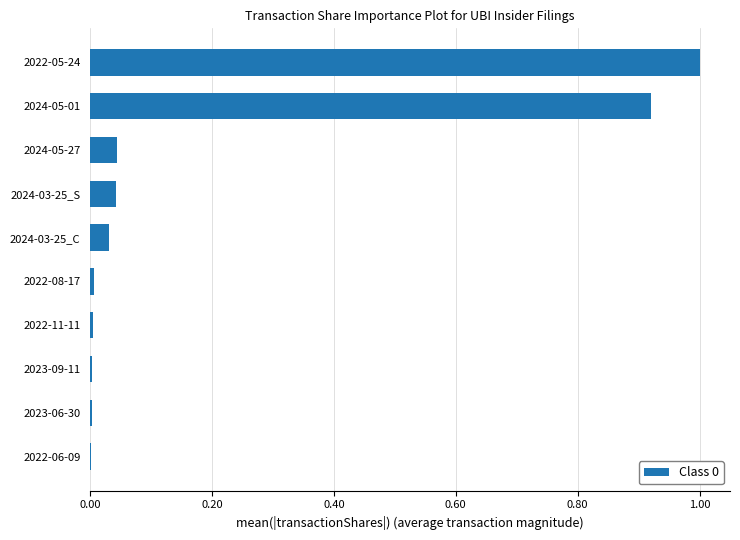

Is it true that the value at 2024-03-25_S is 0.0?

True